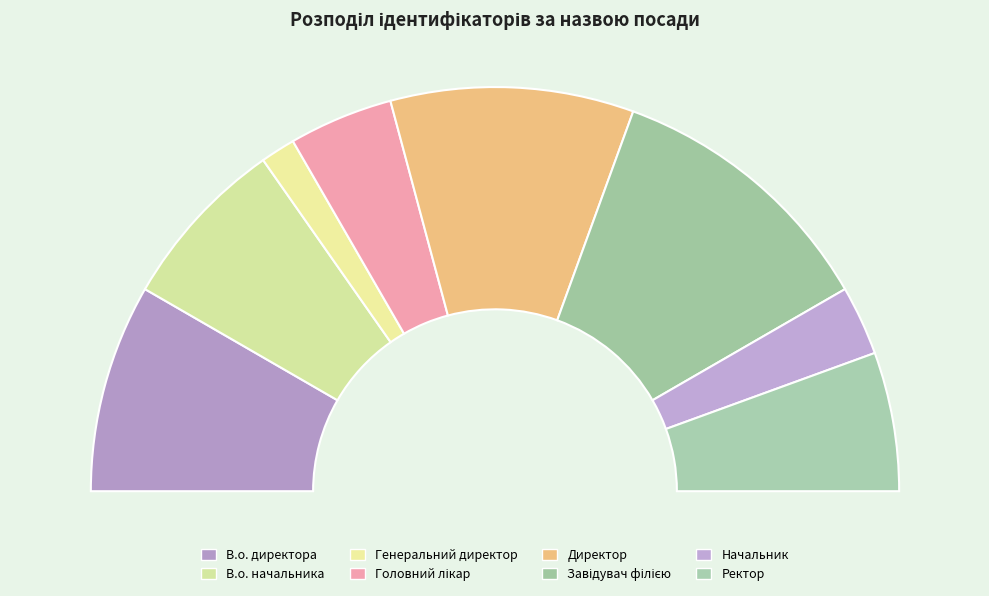

The Ректор slice represents 23% of the pie. True or false?

False